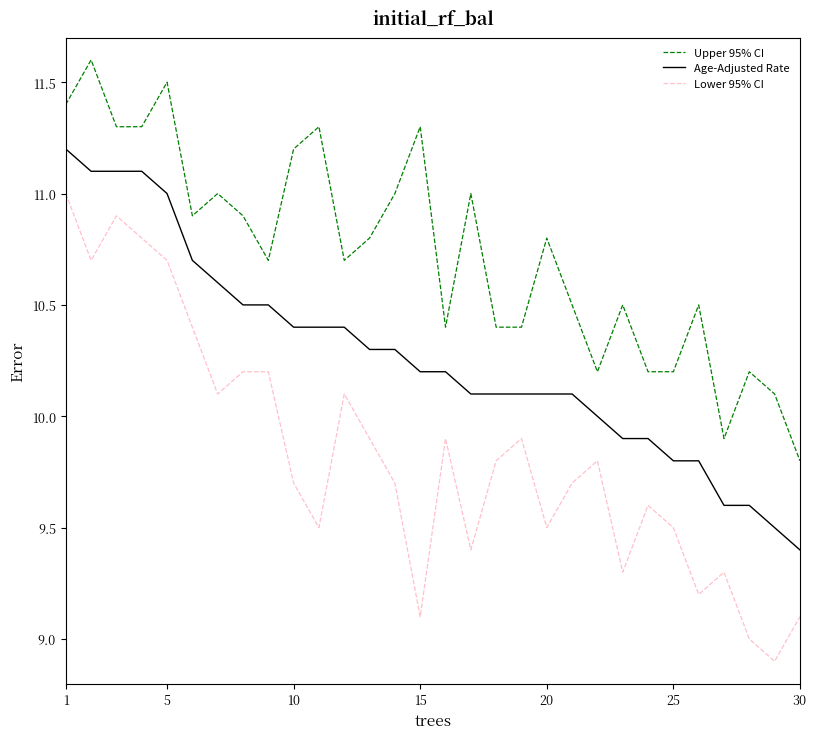

Which series has the largest range (max minus min)?

Lower 95% CI